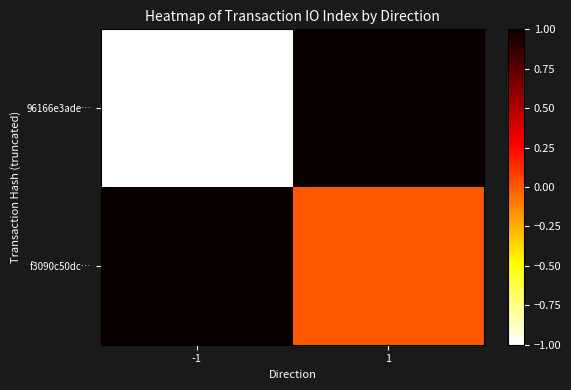

What is the total value across all series at 1?

1